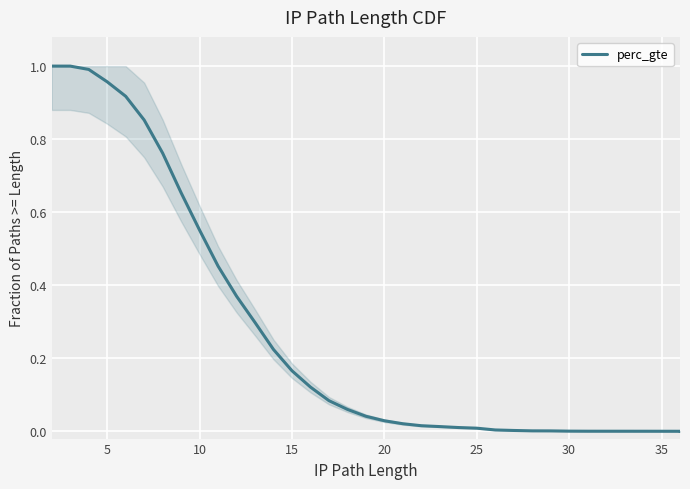

Does the chart display data point markers on the line(s)?

No